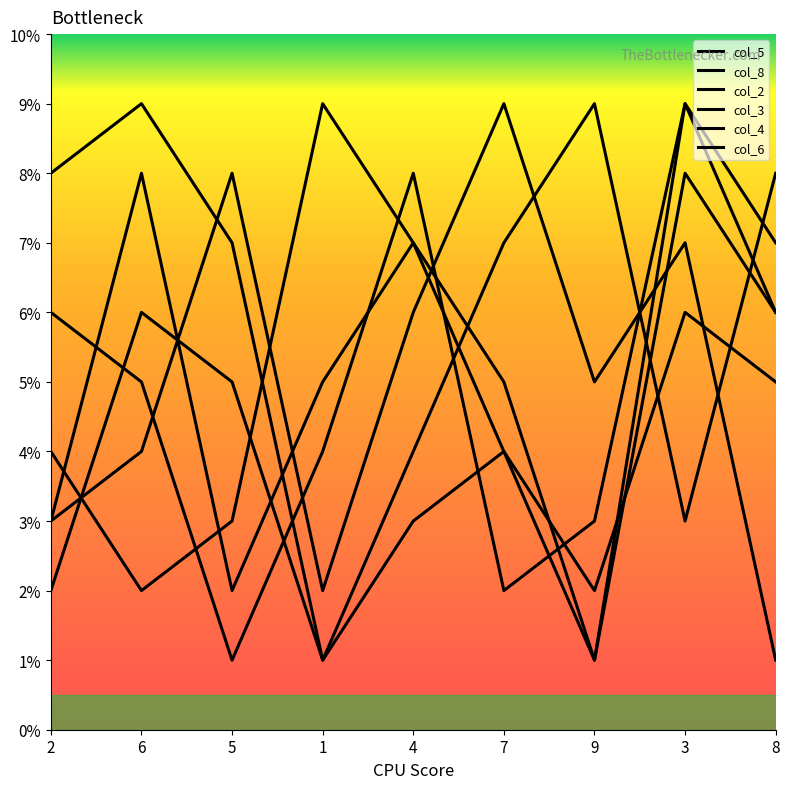

List the series in order of their peak value, highest first.

col_5, col_8, col_2, col_3, col_4, col_6